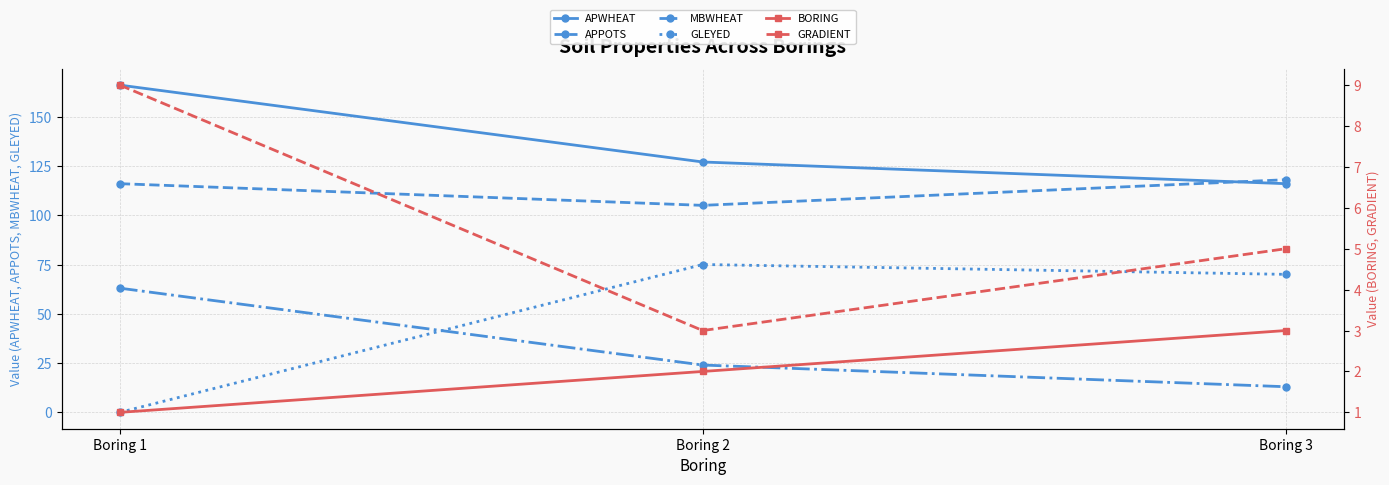

Which series has the largest total across all categories?

APWHEAT